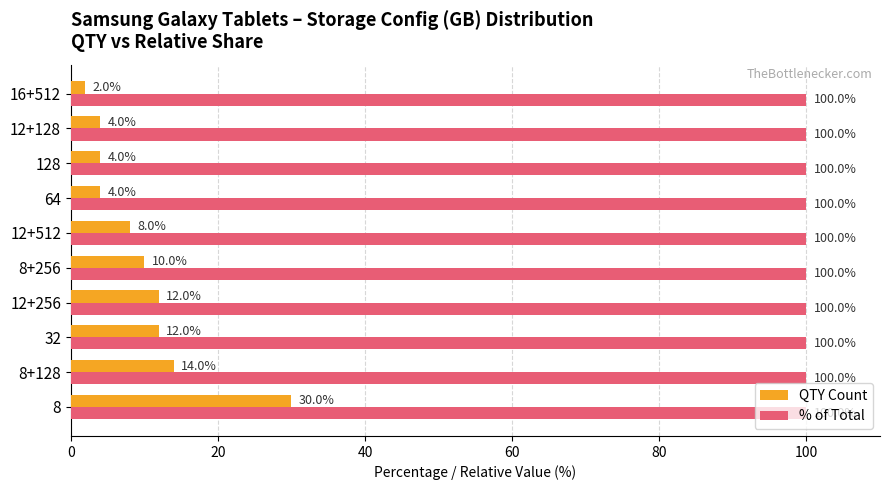

Which series changed the most between 8 and 16+512?

QTY Count